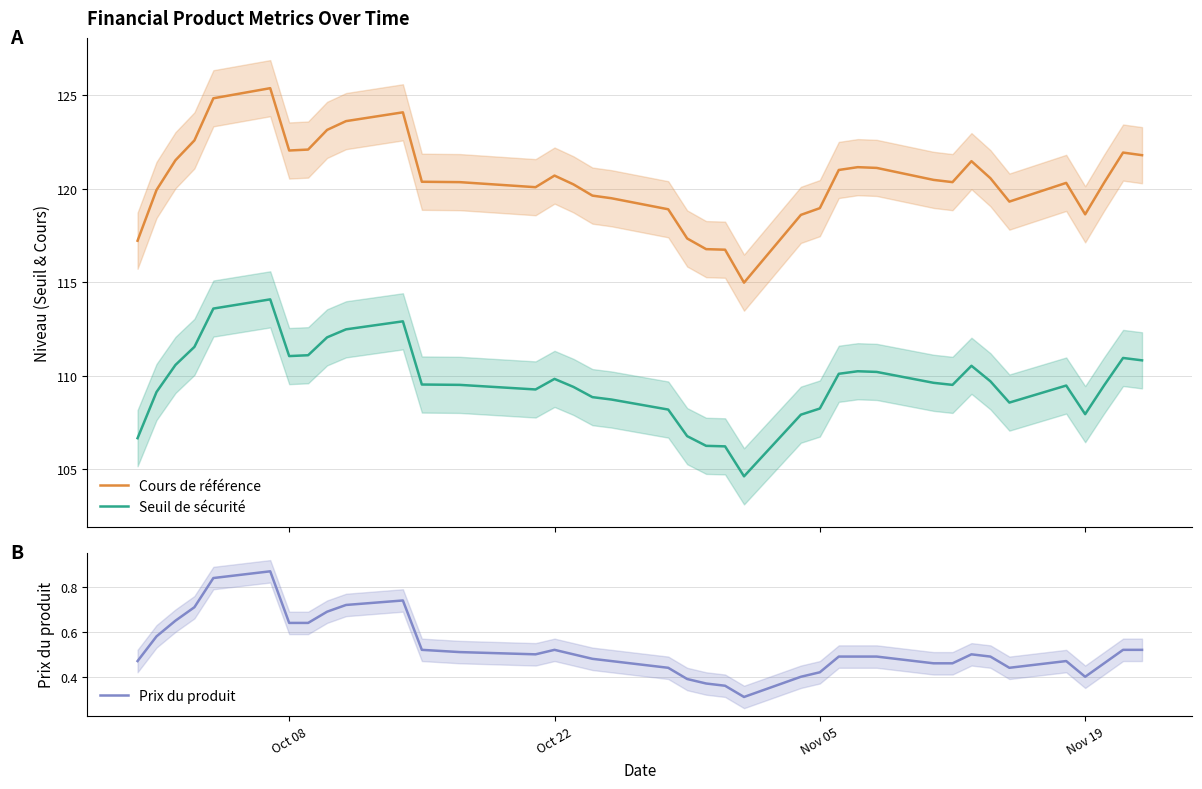

True or false: Cours de référence and Seuil de sécurité intersect in this chart.

False